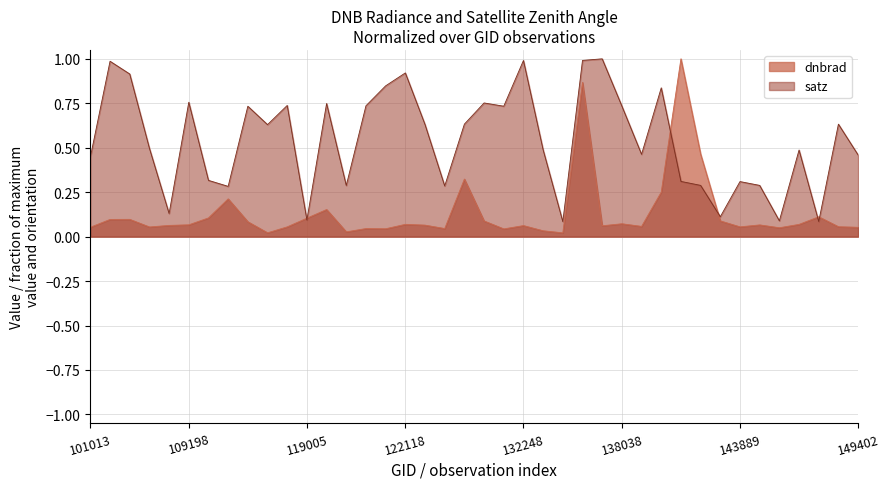

Rank the series at 131543 from lowest to highest value.

dnbrad, satz